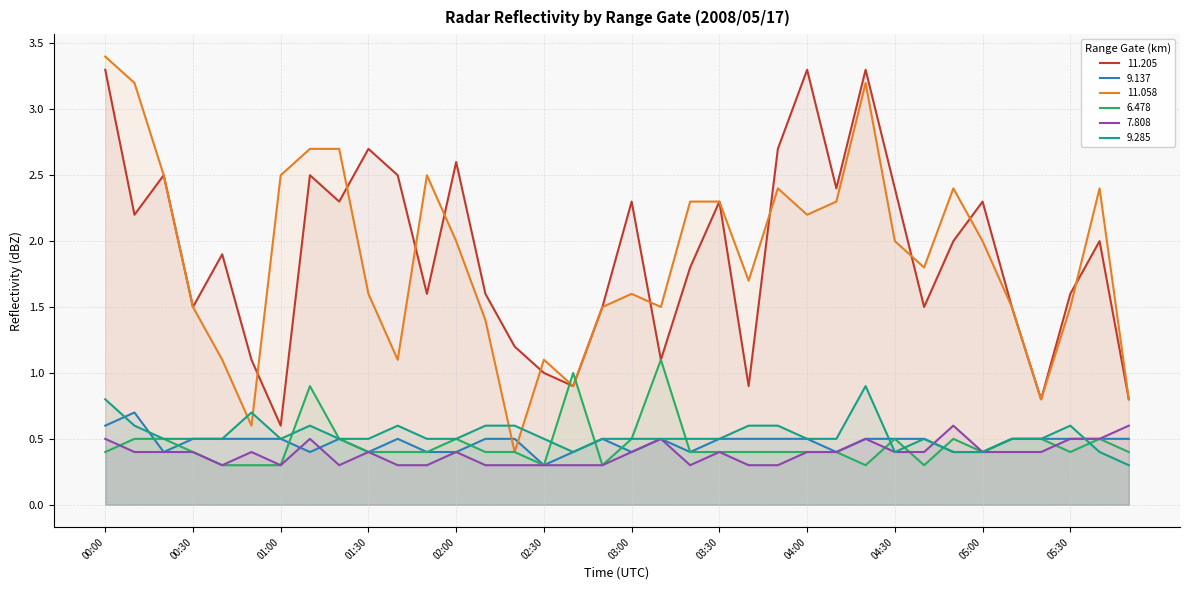

Where is   7.808 nearest to the value 0?

00:40